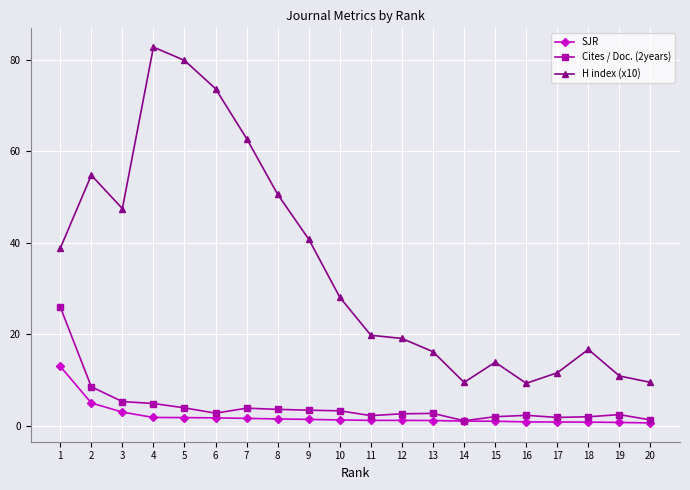

True or false: SJR and H index (x10) intersect in this chart.

False